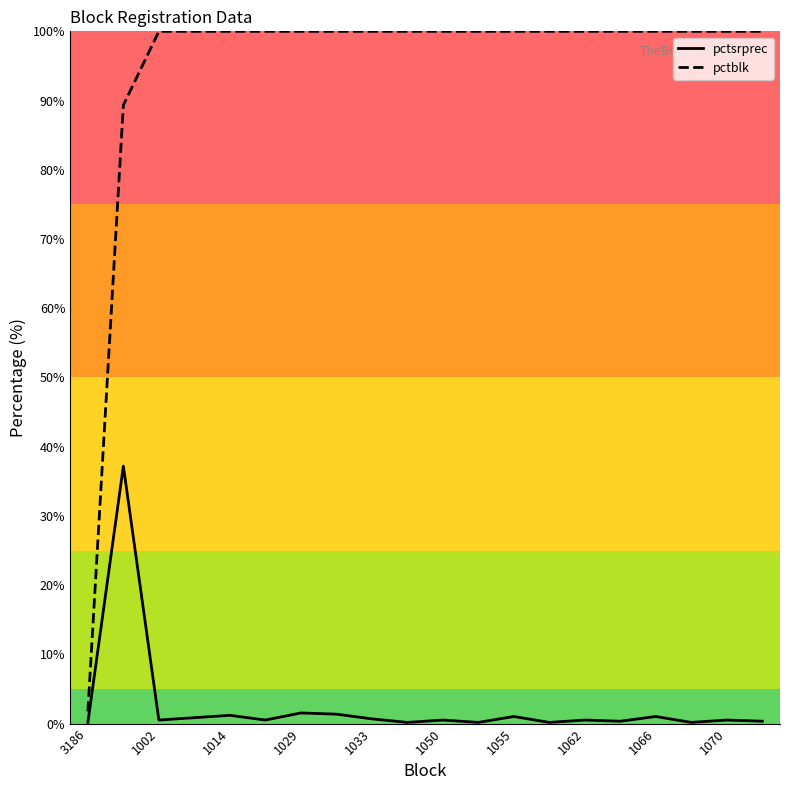

Rank the series by their average value, from highest to lowest.

pctblk, pctsrprec